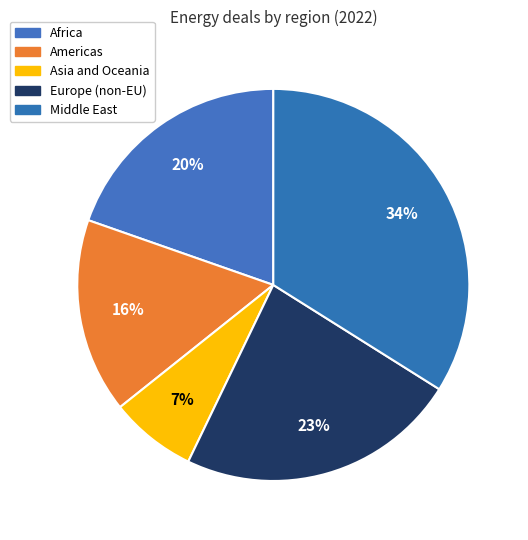

Count the number of slices in the pie.

5